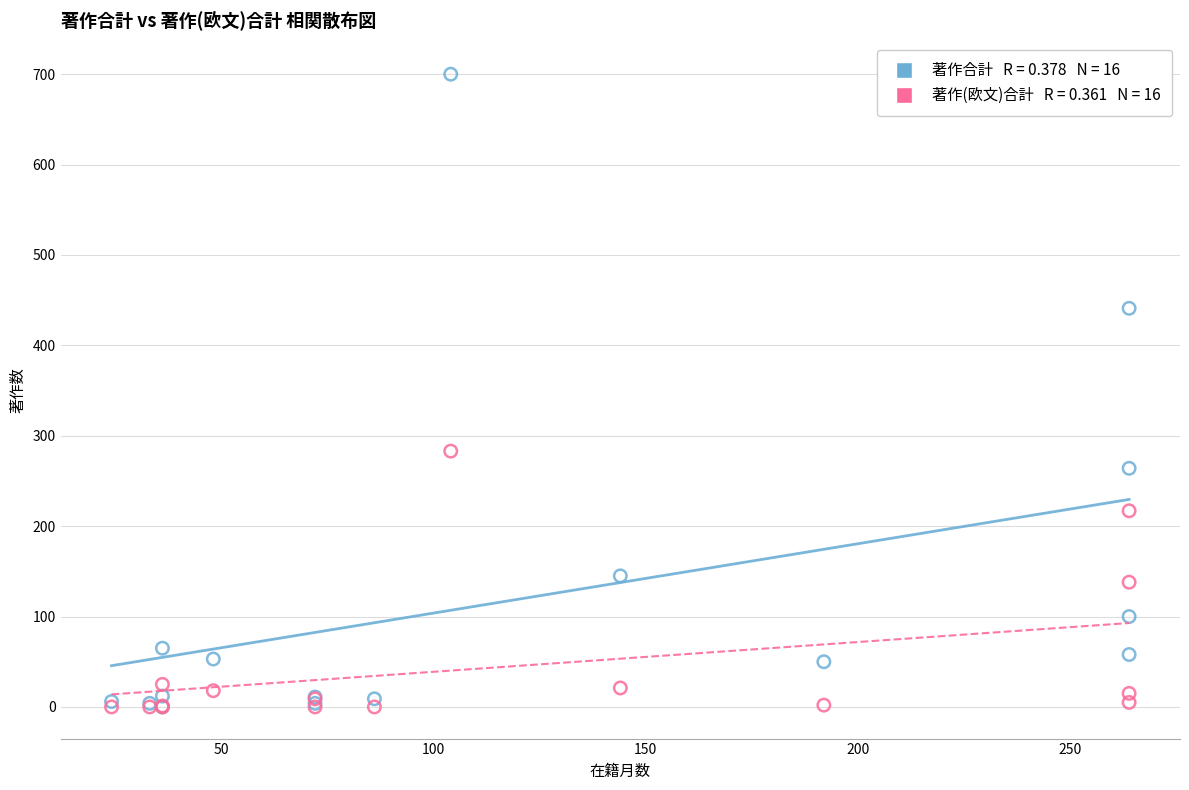

Across all series, what Y value is closest to 350?

283